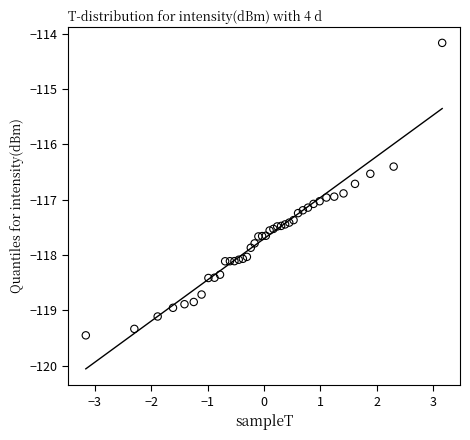

What Y value in the scatter plot is closest to -116?

-116.4